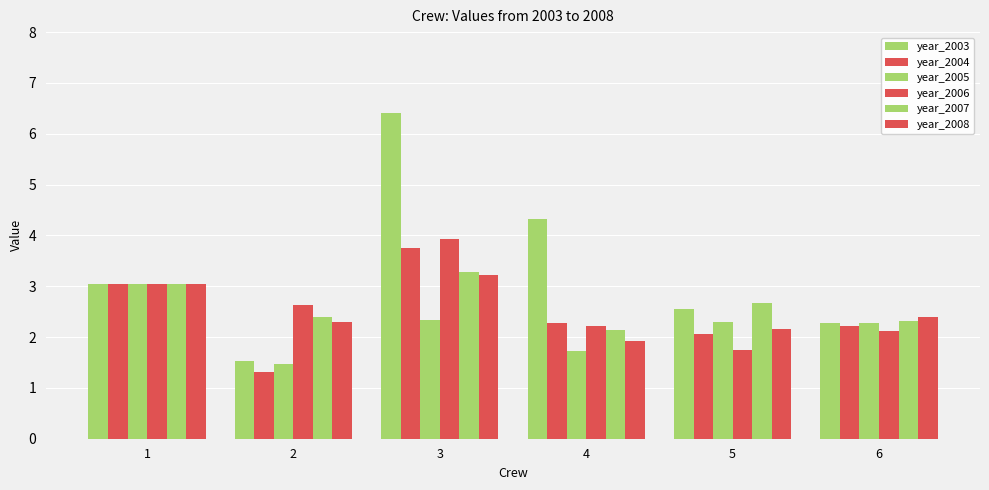

The year_2003 series shows 1.5 at 2. True or false?

True